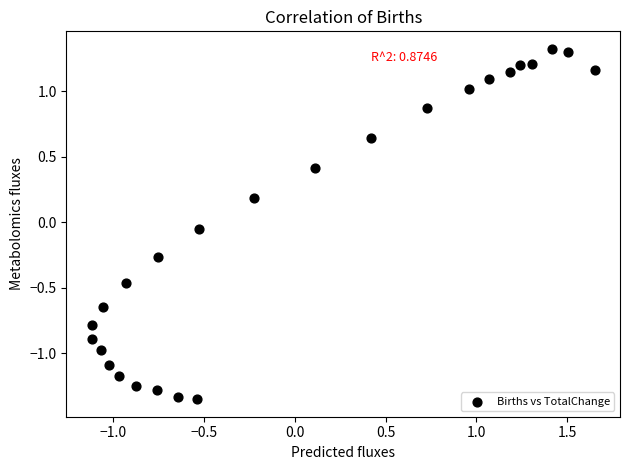

What is the range of Y values (max minus min)?

2.7